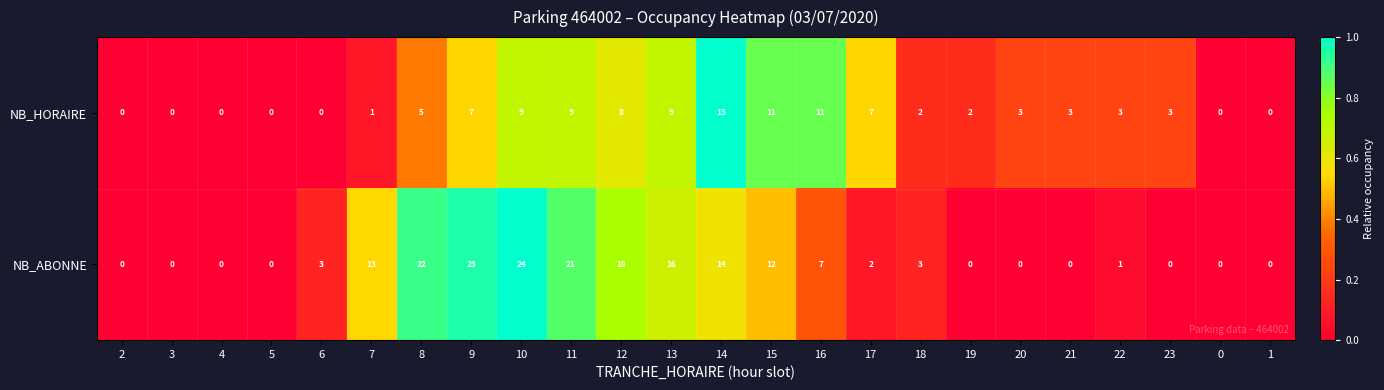

Rank the series by their maximum value, from highest to lowest.

NB_ABONNE, NB_HORAIRE